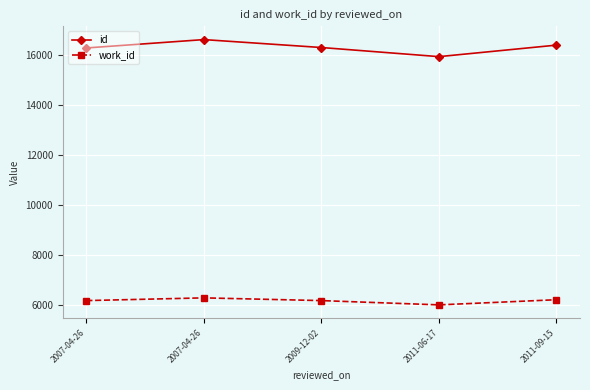

How many values in the id series are below 16292?

2